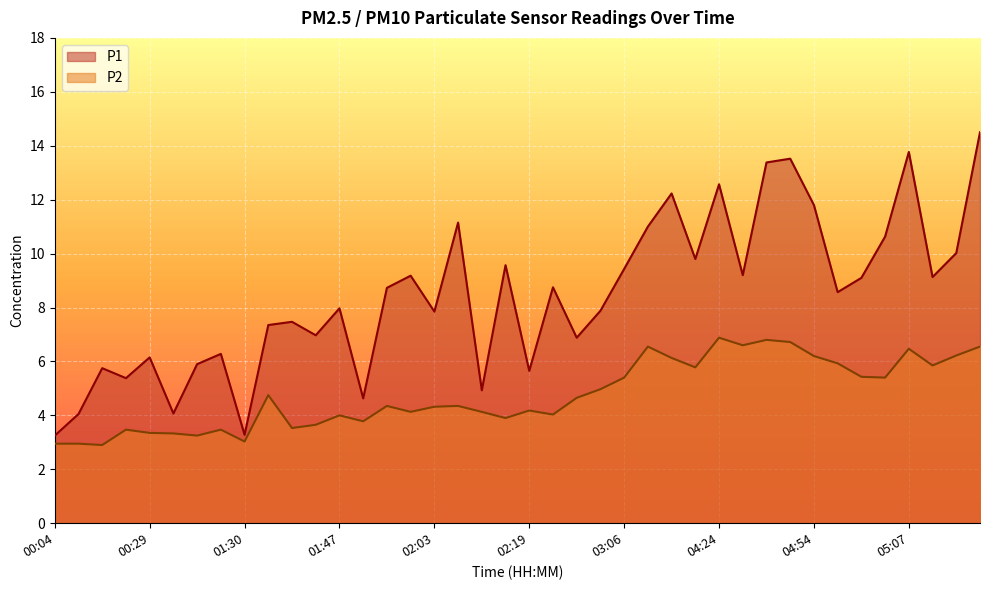

How many categories are shown in the chart?

40